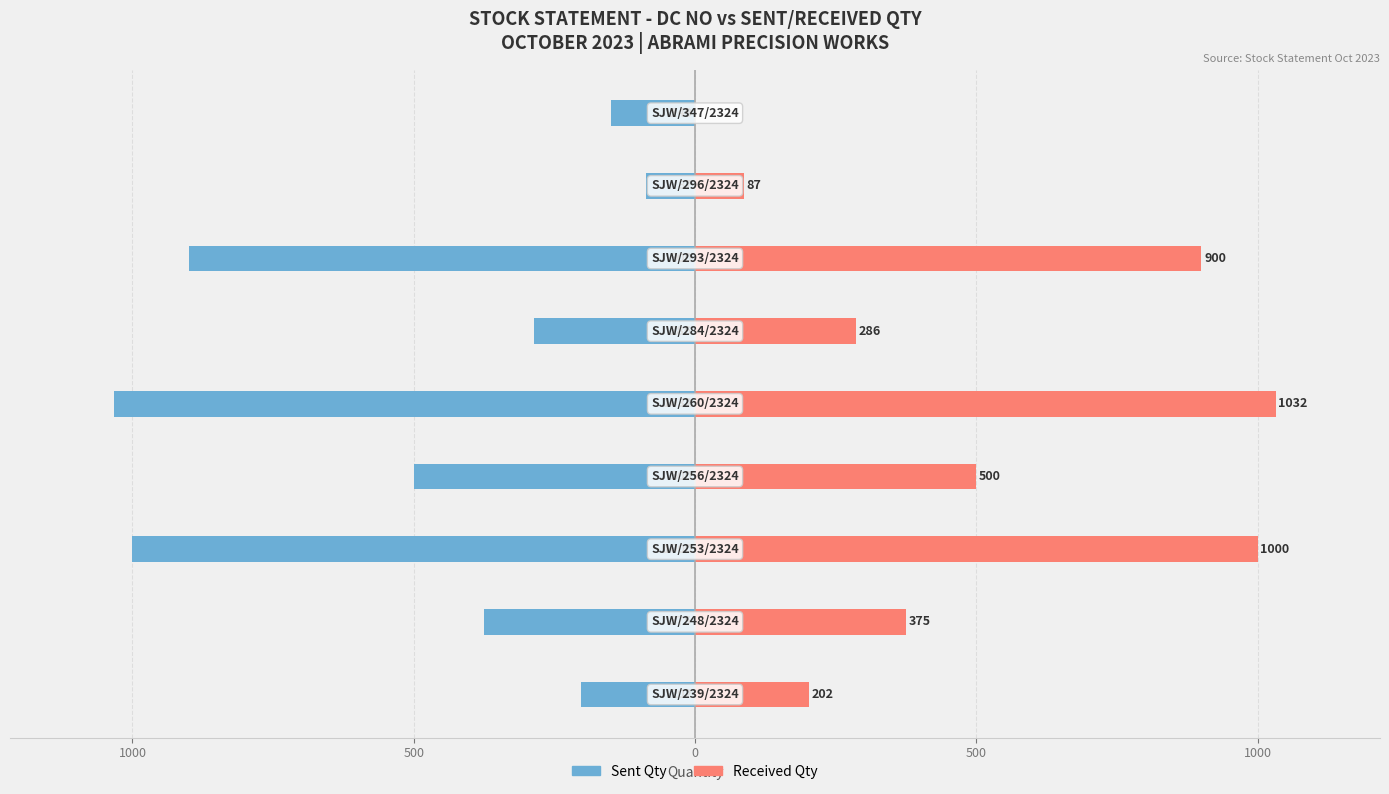

What is the total value across all series at 8?

-149